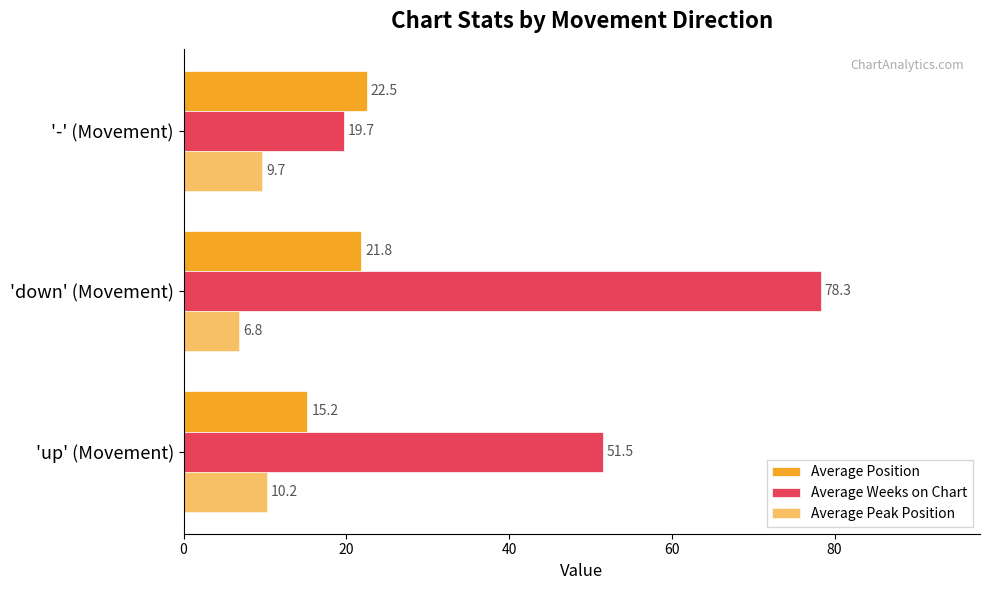

How many values in the Average Weeks on Chart series exceed 51?

2